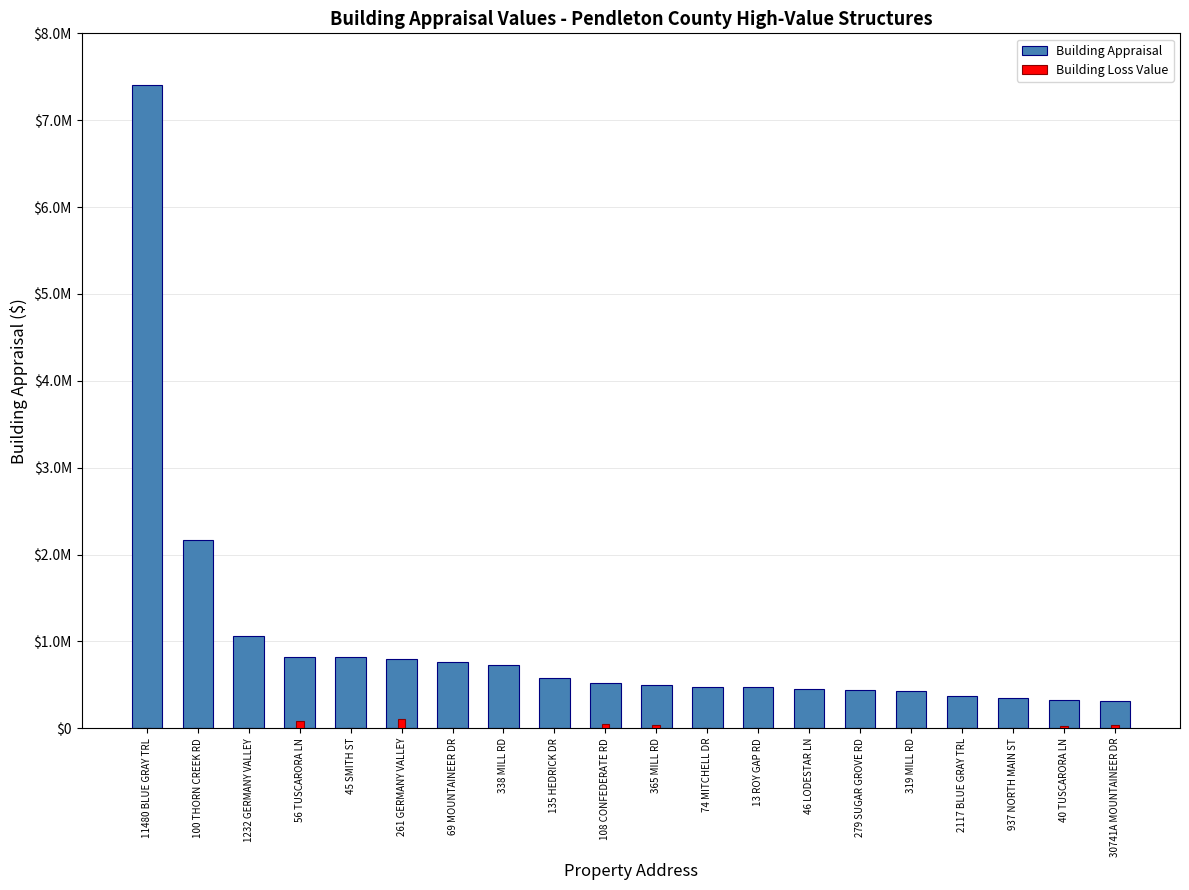

How many categories are shown in the chart?

20